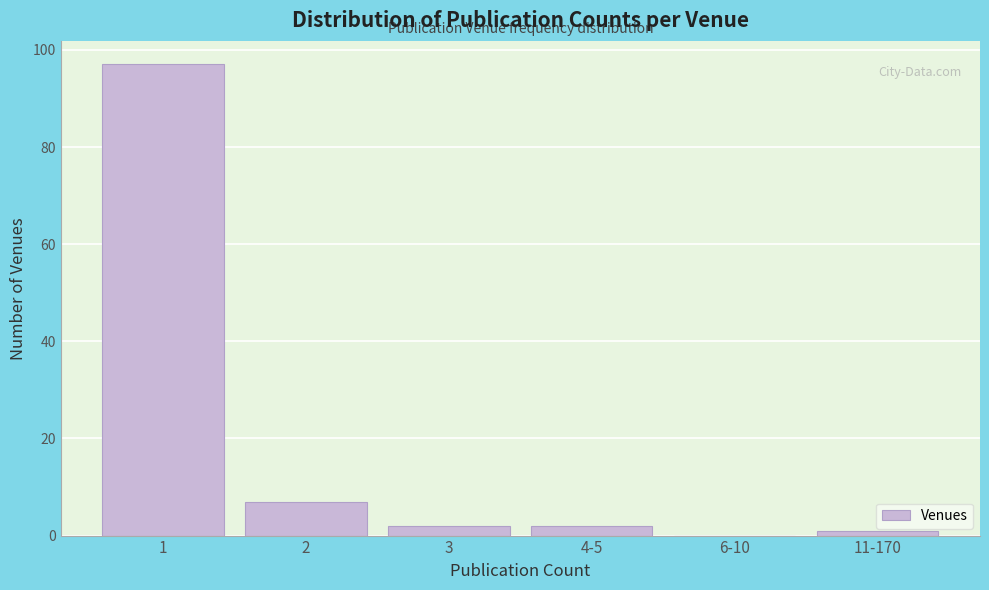

Reading left to right, list all the values displayed in this chart.

1=97	2=7	3=2	4-5=2	6-10=0	11-170=1